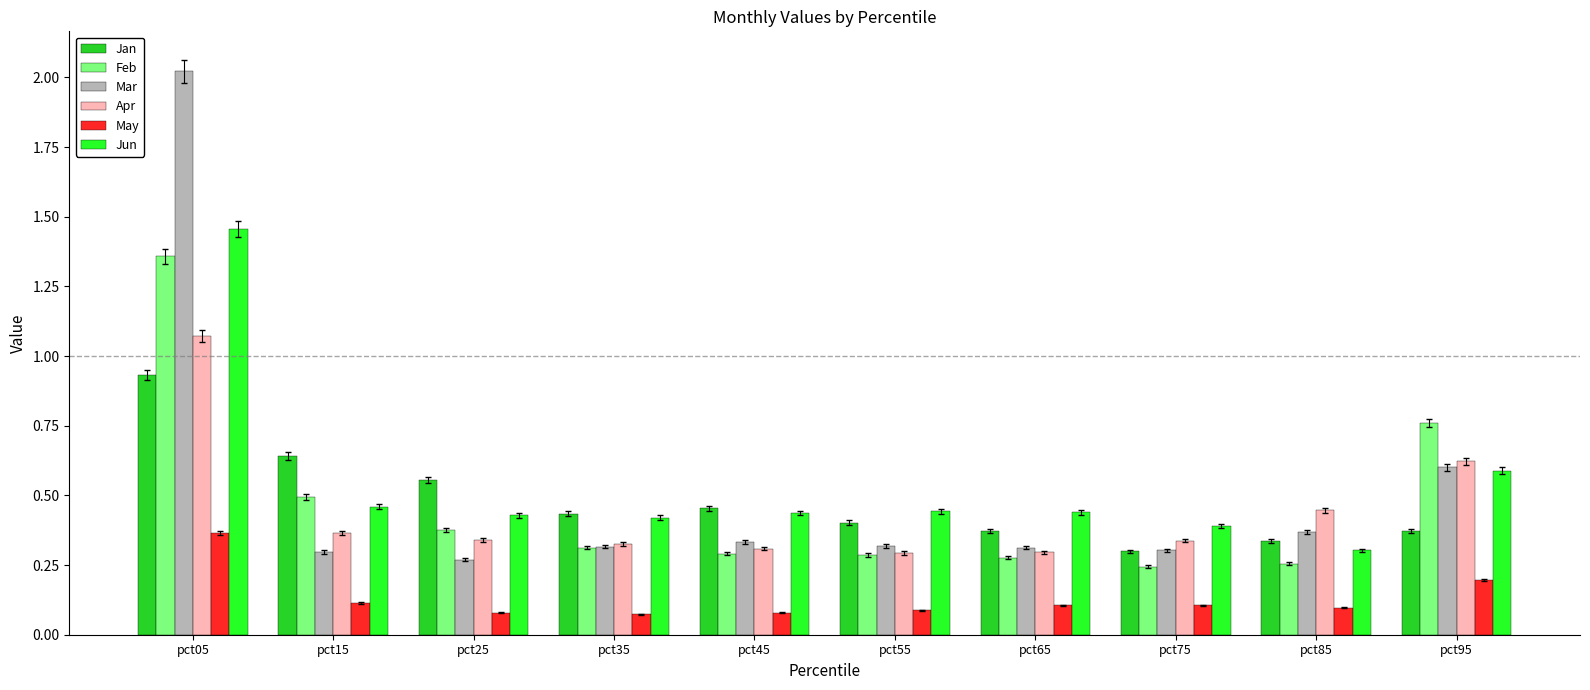

Which category has the highest value across all series?

pct05